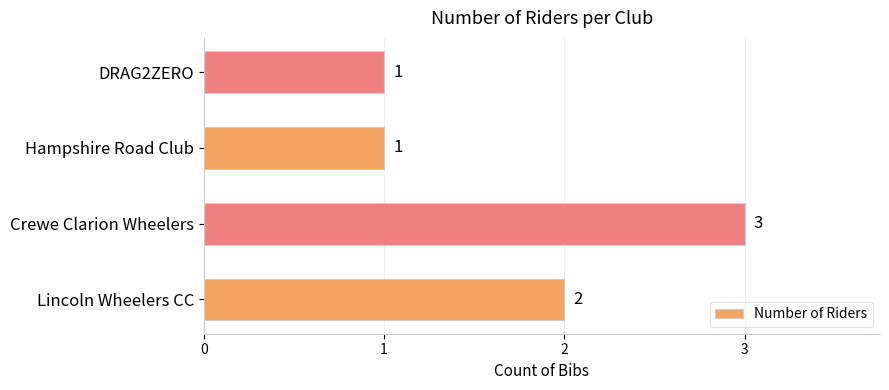

How many series are shown in this chart?

1